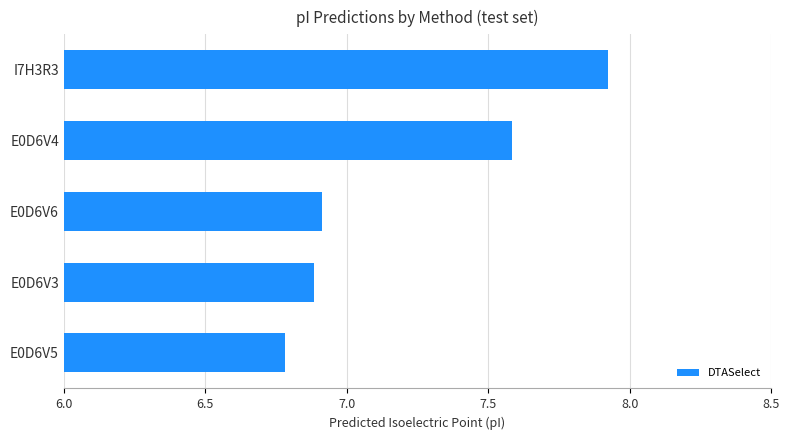

How many bars are there in total?

5